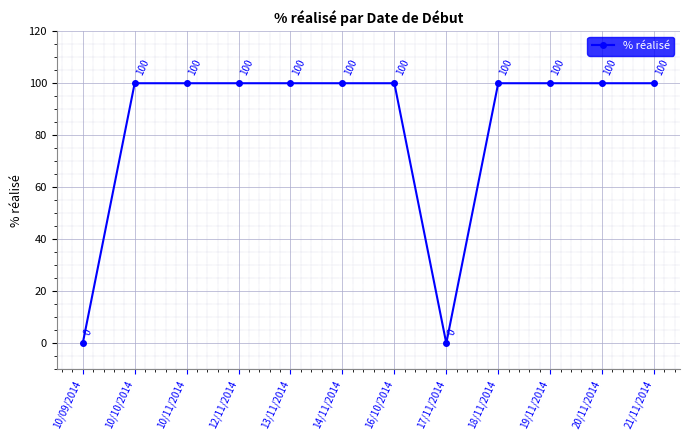

What is the sum of all values?

1000